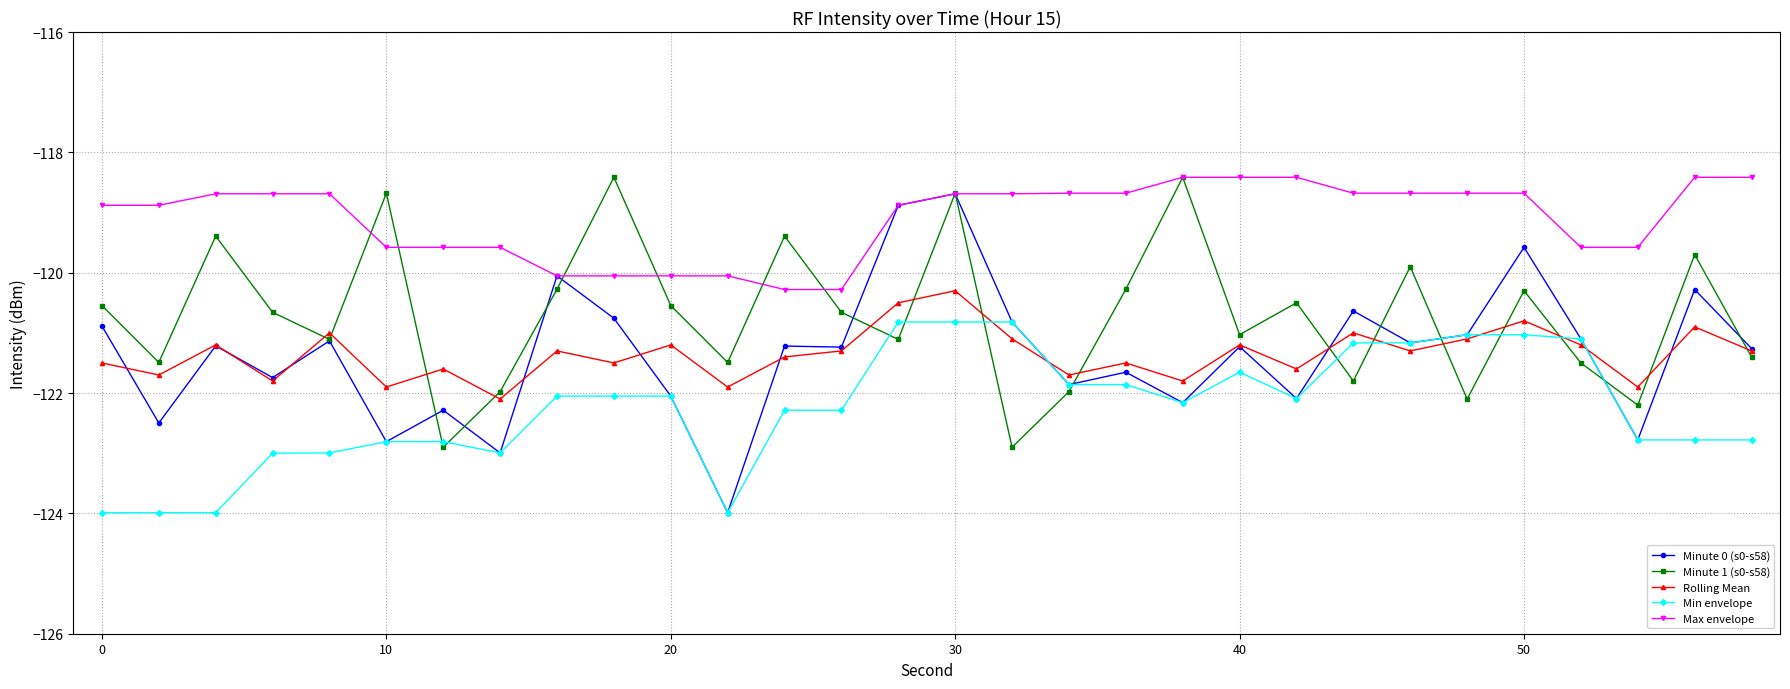

True or false: Rolling Mean and Max envelope intersect in this chart.

False